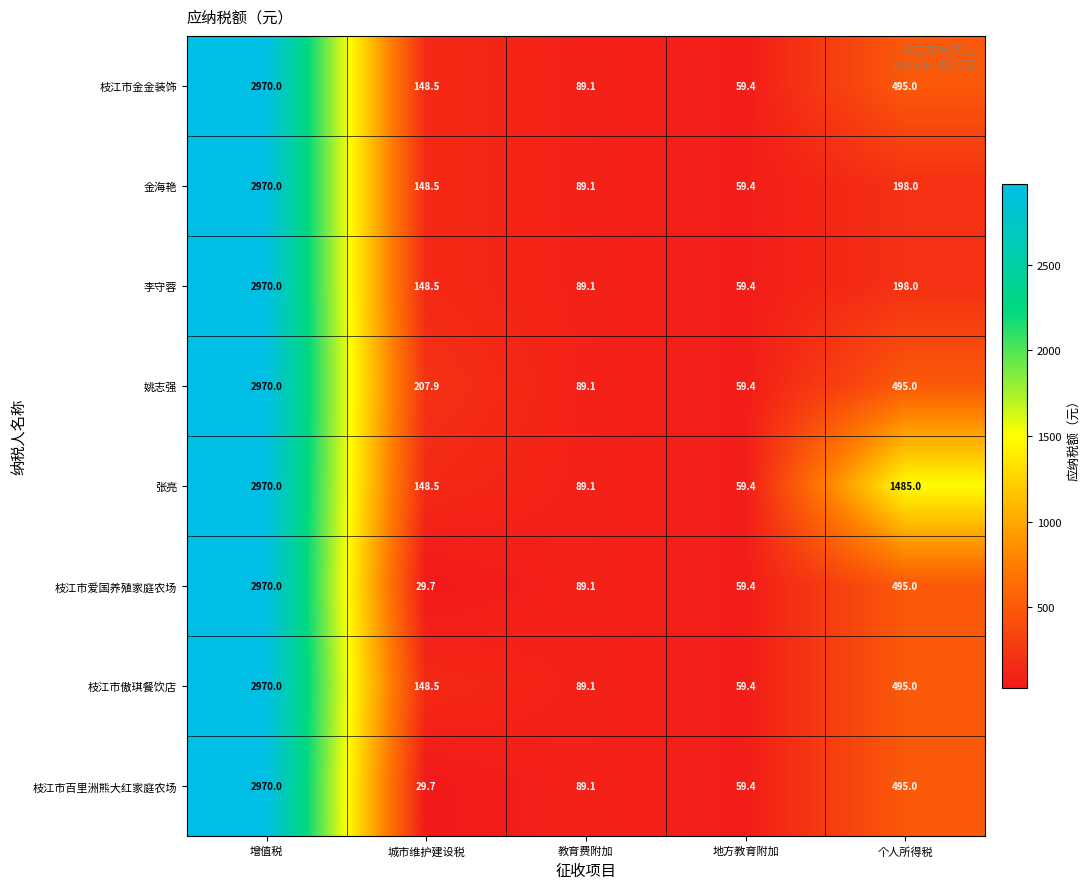

How many distinct data groups are displayed?

8